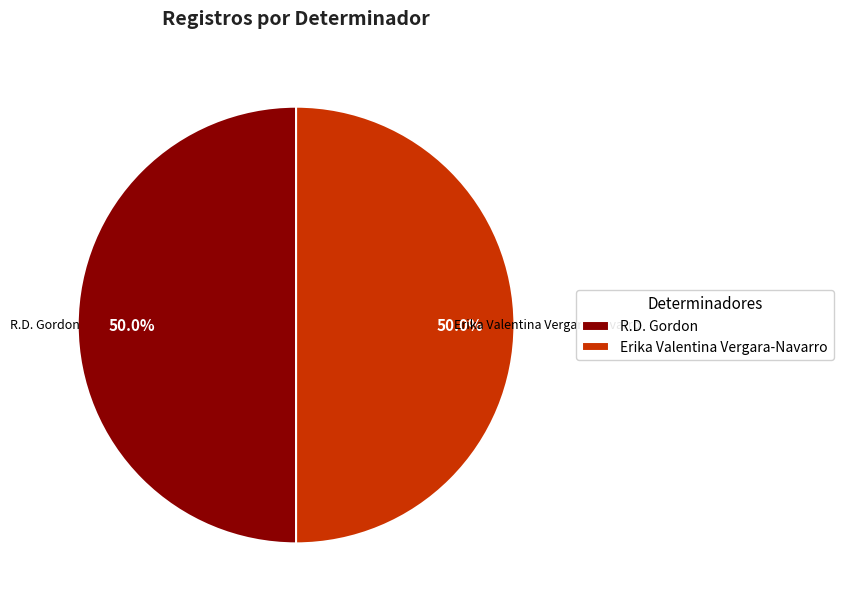

Count the number of slices in the pie.

2